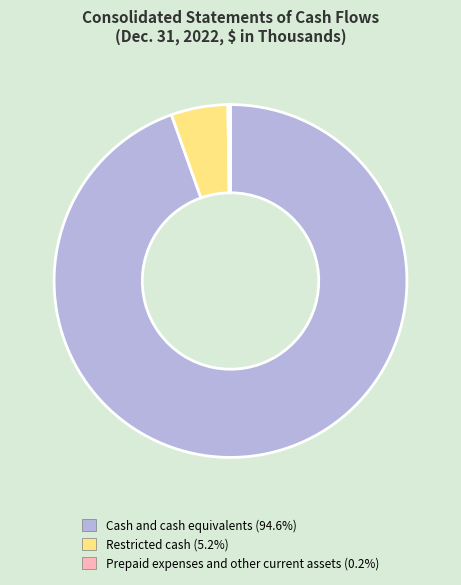

Combined, do Cash and cash equivalents and Restricted cash account for over 50%?

Yes